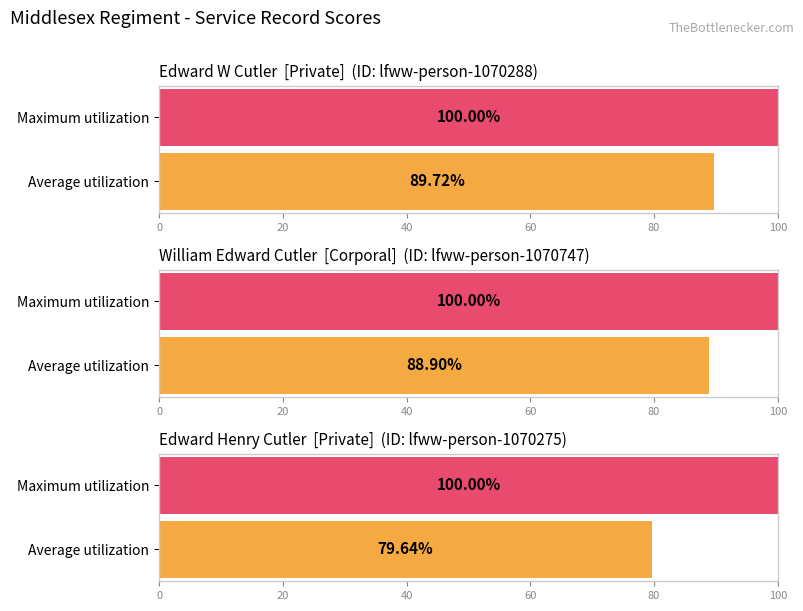

What is the label of the 3rd bar from the left?

lfww-person-1070275